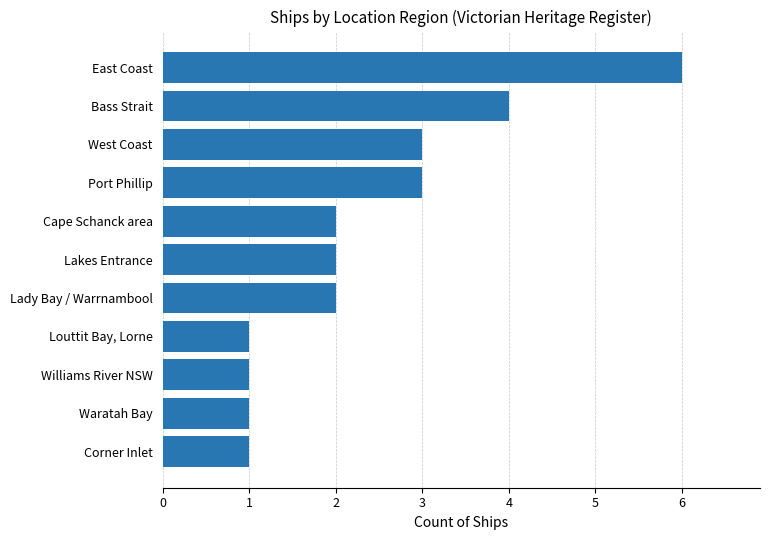

Read the value at Bass Strait.

4